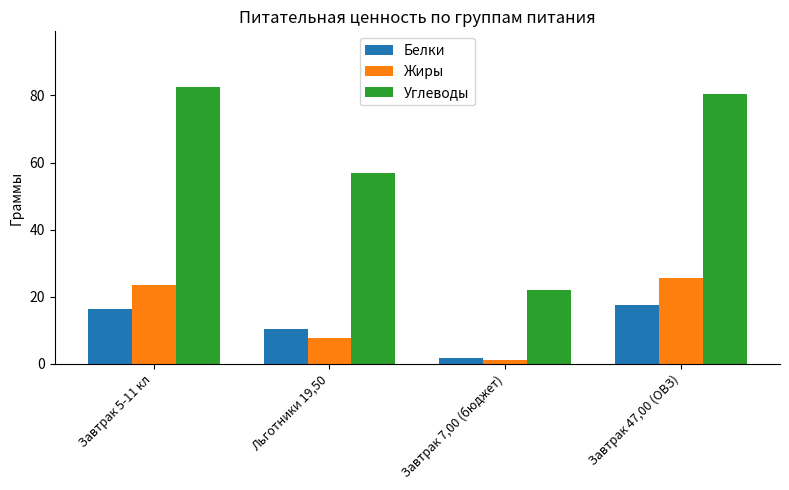

True or false: Жиры has a value of 12.2 at Льготники 19,50.

False